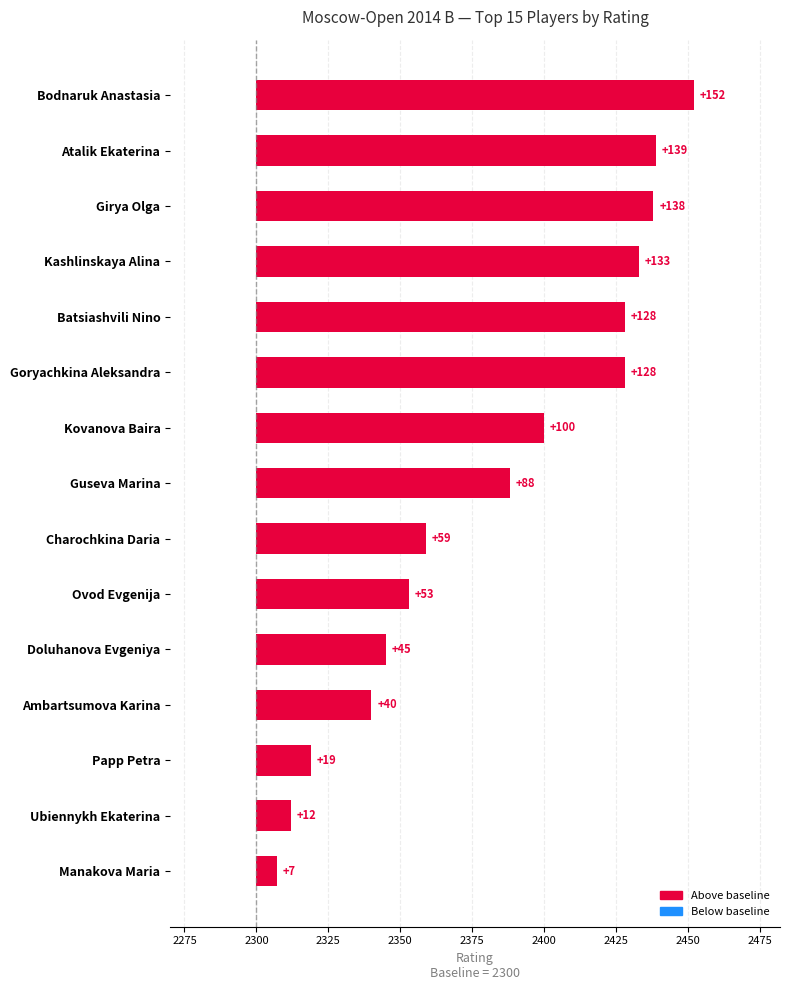

What is the maximum value shown in the chart?

152